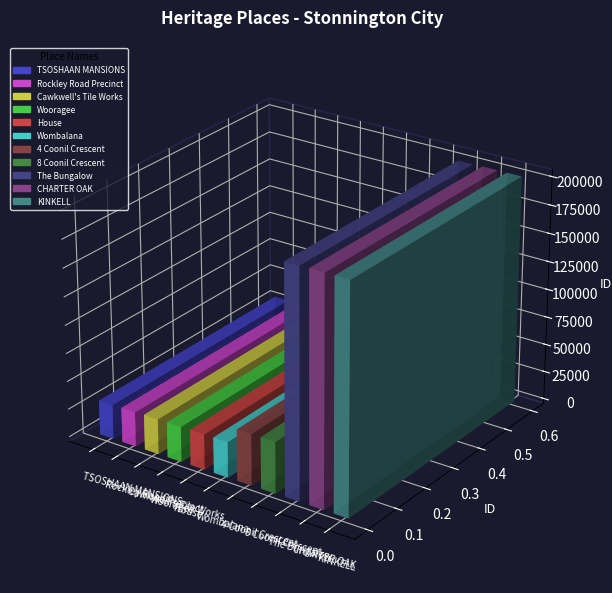

Reading right to left, what are all the values shown in this chart?

KINKELL=201911	CHARTER OAK=201908	The Bungalow=201618	8 Coonil Crescent=45551	4 Coonil Crescent=45548	Wombalana=31519	House=31512	Wooragee=31311	Cawkwell's Tile Works=31306	Rockley Road Precinct=30775	TSOSHAAN MANSIONS=30666